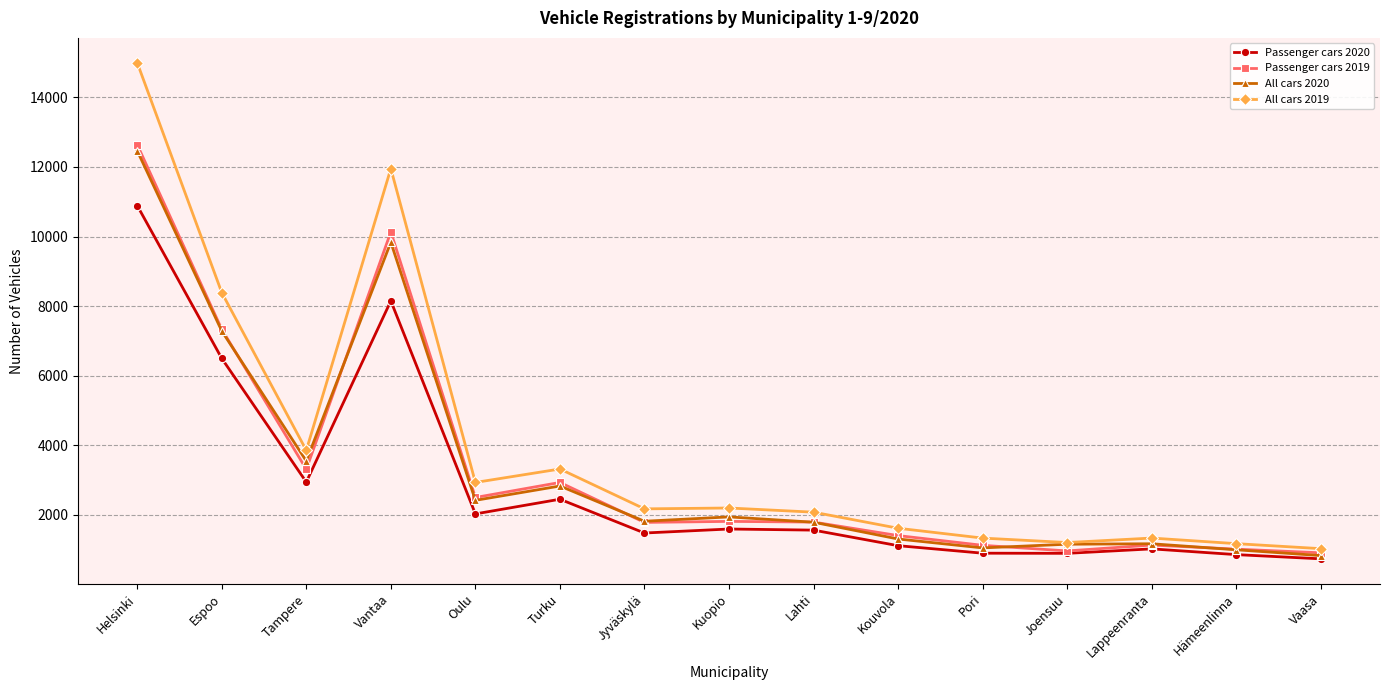

What position from the left is Tampere?

3